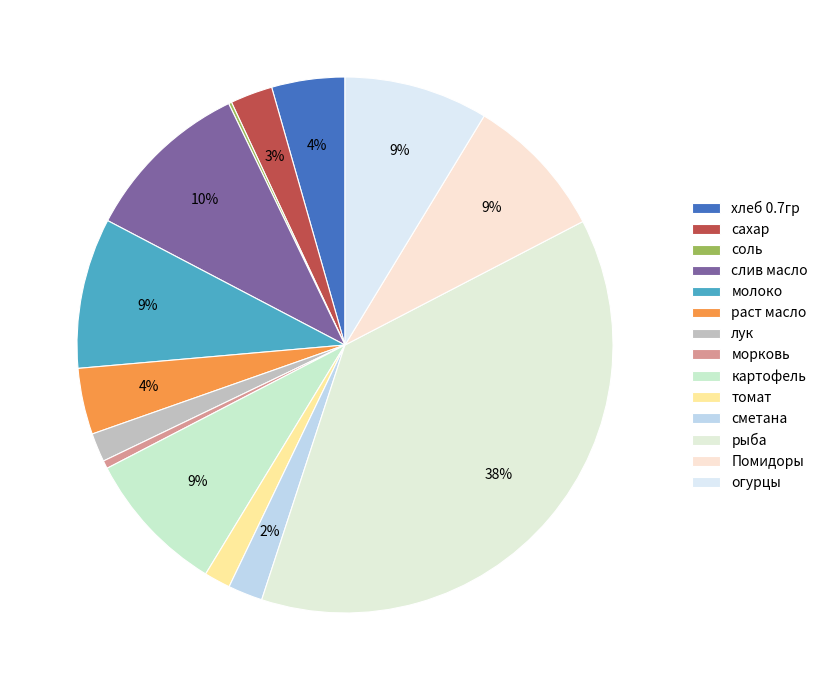

How many segments does this pie chart have?

14